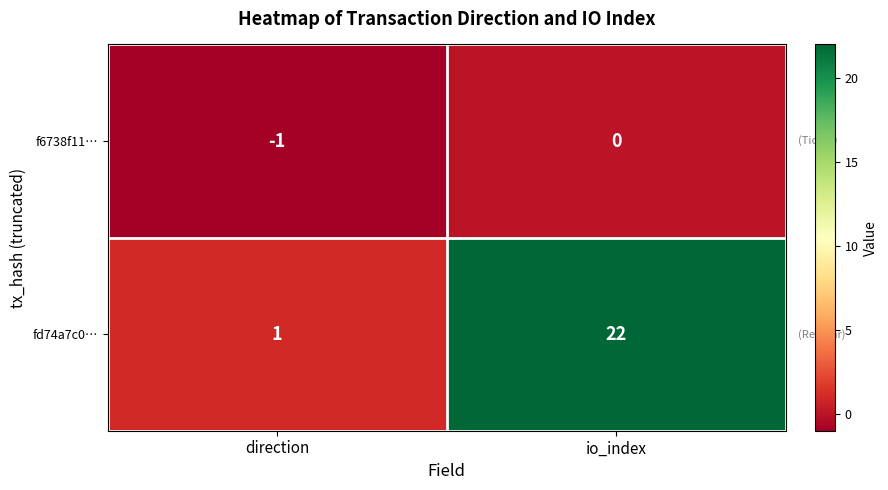

List the series in order of their peak value, highest first.

fd74a7c0…, f6738f11…